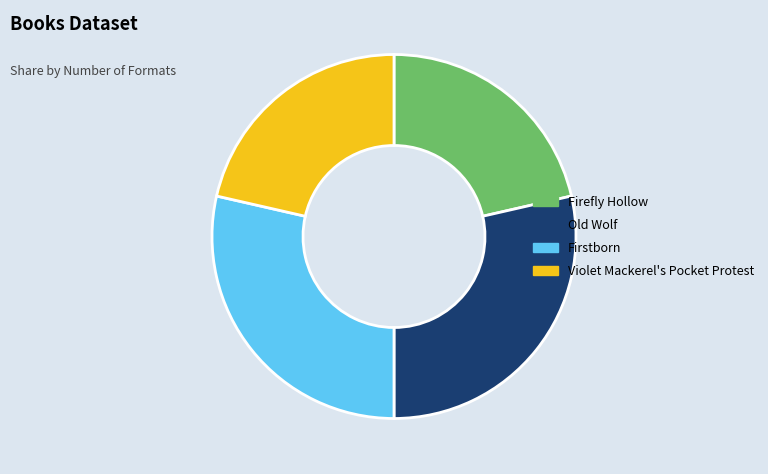

Is Firefly Hollow the majority of the pie?

No